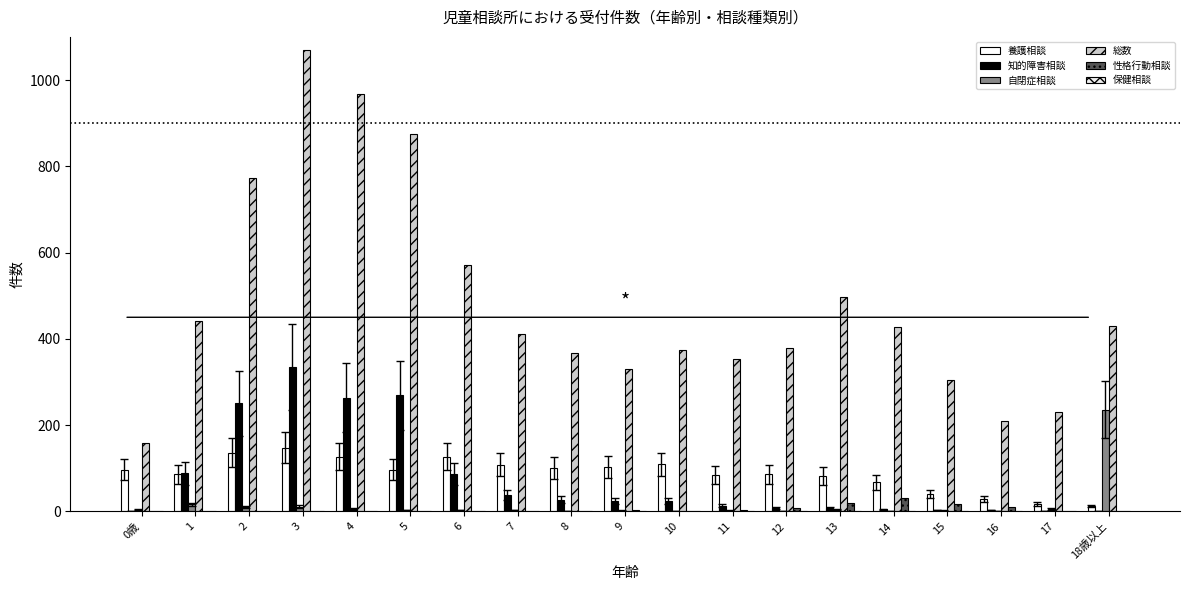

Reading right to left, transcribe all the data shown in this chart.

養護相談: 18歳以上=12	17=18	16=28	15=40	14=67	13=82	12=86	11=85	10=109	9=103	8=101	7=108	6=127	5=97	4=127	3=148	2=136	1=86	0歳=97
知的障害相談: 18歳以上=0	17=0	16=3	15=3	14=5	13=8	12=8	11=13	10=23	9=24	8=27	7=38	6=87	5=269	4=264	3=335	2=251	1=88	0歳=0
自閉症相談: 18歳以上=236	17=6	16=1	15=2	14=1	13=4	12=0	11=2	10=1	9=2	8=1	7=3	6=3	5=3	4=6	3=11	2=10	1=16	0歳=4
総数: 18歳以上=430	17=230	16=210	15=304	14=427	13=497	12=379	11=354	10=373	9=331	8=367	7=411	6=571	5=875	4=967	3=1070	2=772	1=442	0歳=159
性格行動相談: 18歳以上=0	17=1	16=11	15=17	14=31	13=19	12=8	11=4	10=2	9=4	8=2	7=0	6=0	5=0	4=0	3=0	2=0	1=0	0歳=0
保健相談: 18歳以上=0	17=0	16=0	15=0	14=1	13=0	12=0	11=0	10=0	9=0	8=0	7=0	6=0	5=1	4=0	3=0	2=0	1=0	0歳=0